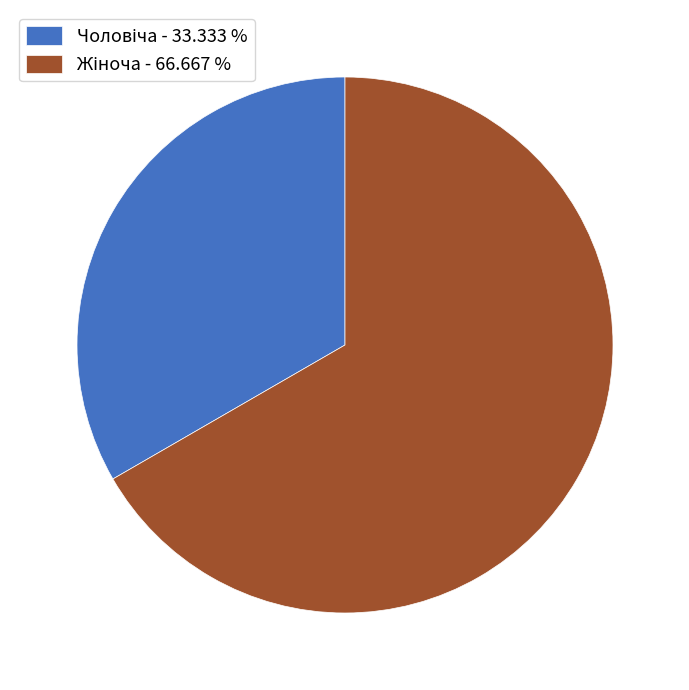

Is there a majority slice in this chart?

Yes